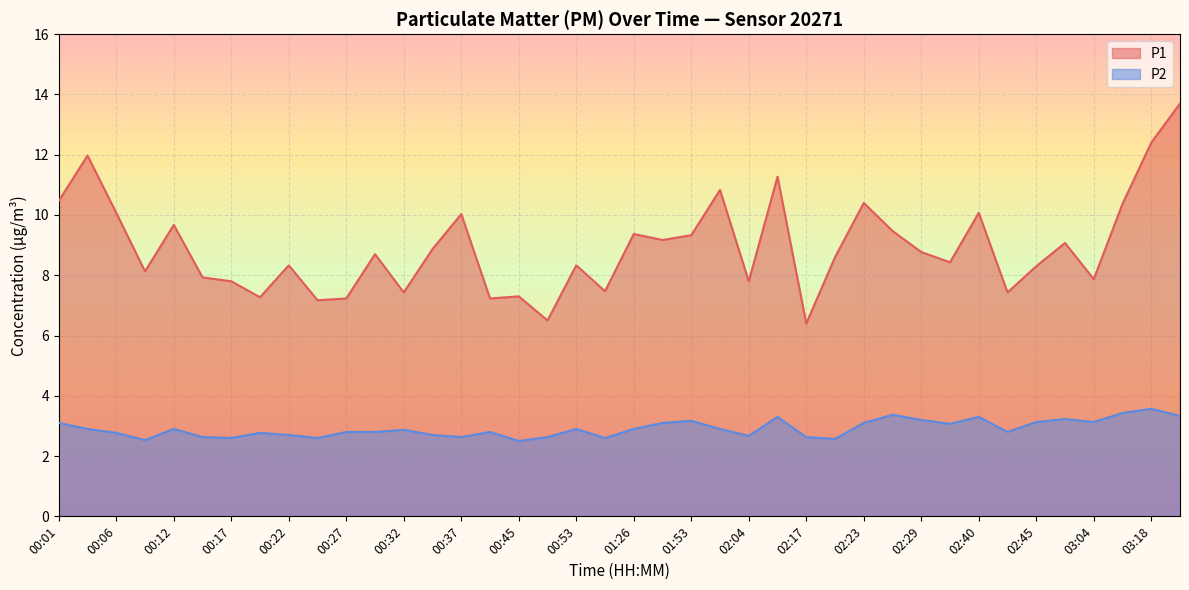

Where is the first local maximum for P1?

00:04